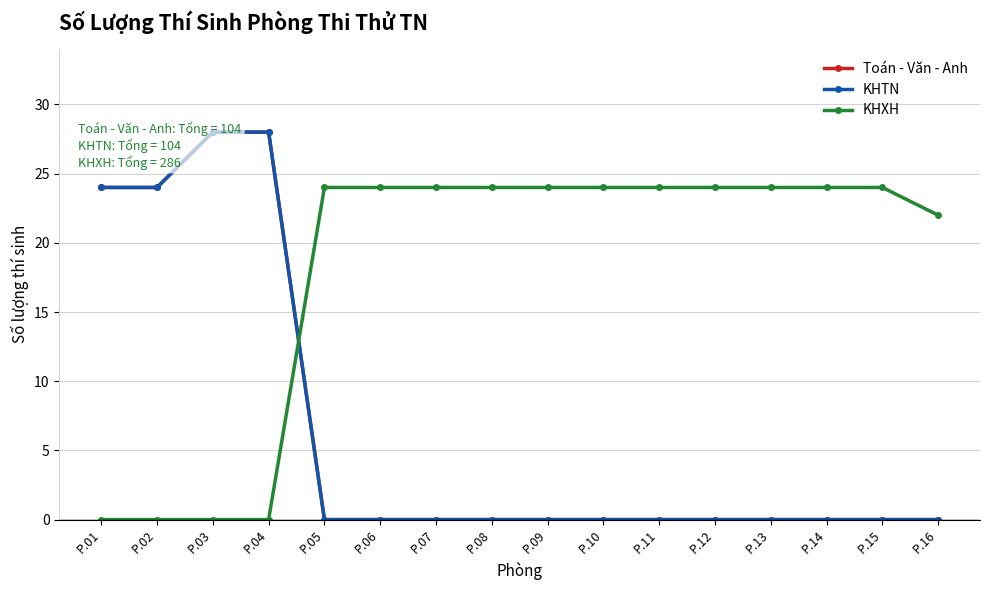

Which series has the largest total across all categories?

KHXH